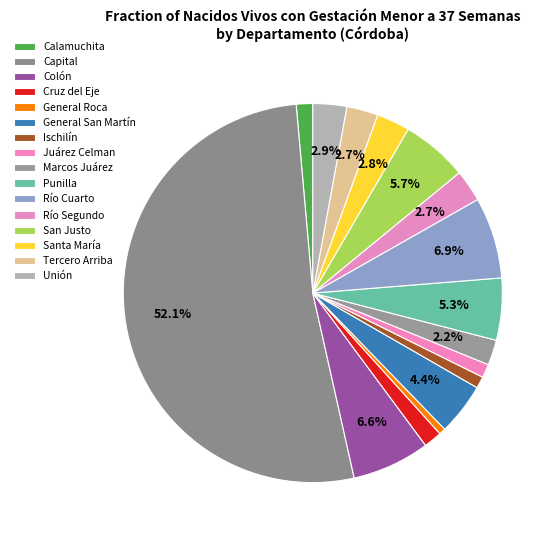

Combined, what portion of the pie is Punilla and San Justo?

10.9%